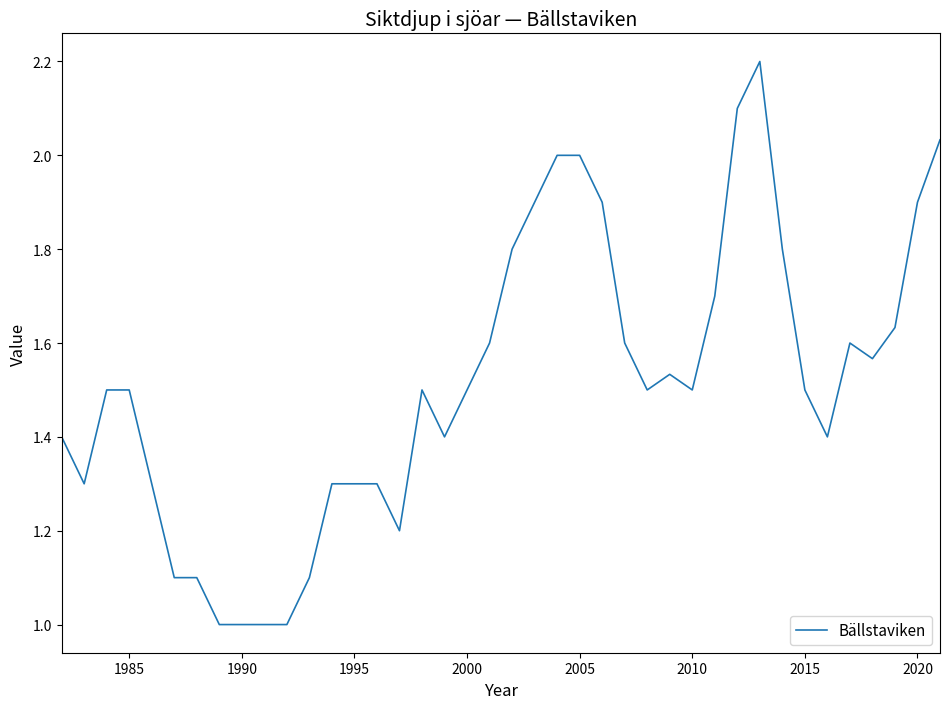

What is the minimum value shown in the chart?

1.0